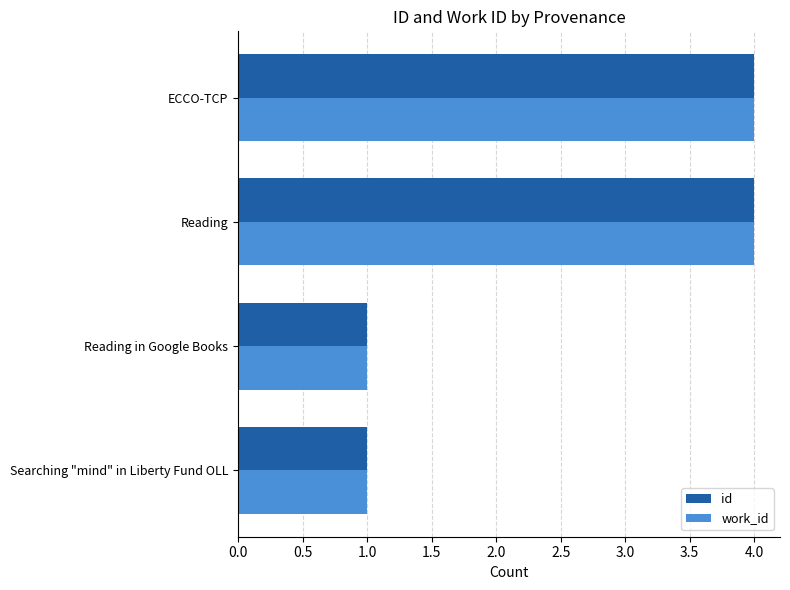

How many data points does each series have?

4